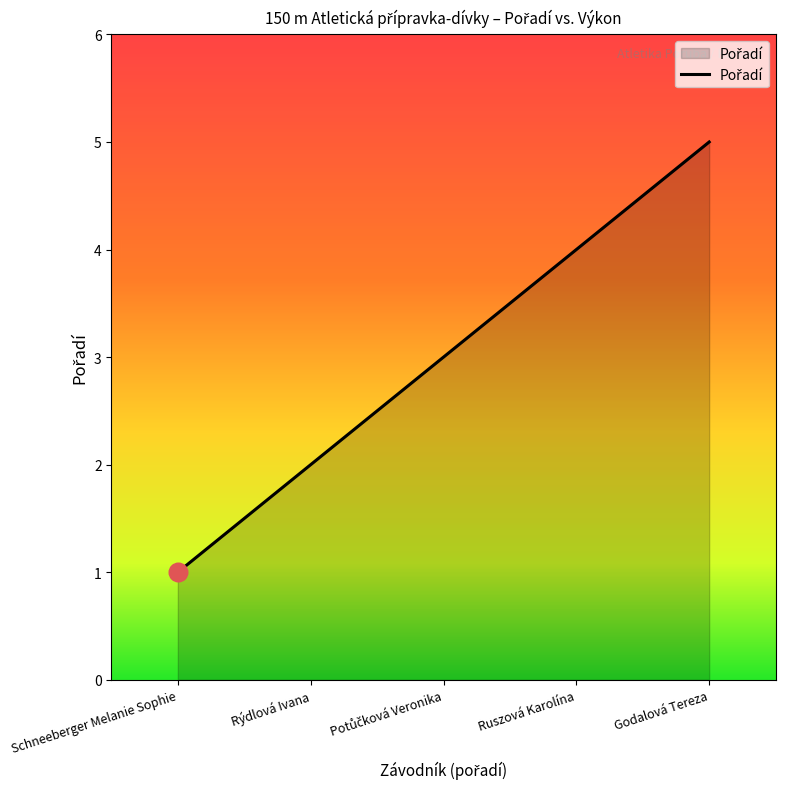

What is the change in value from Schneeberger Melanie Sophie to Rýdlová Ivana?

+1